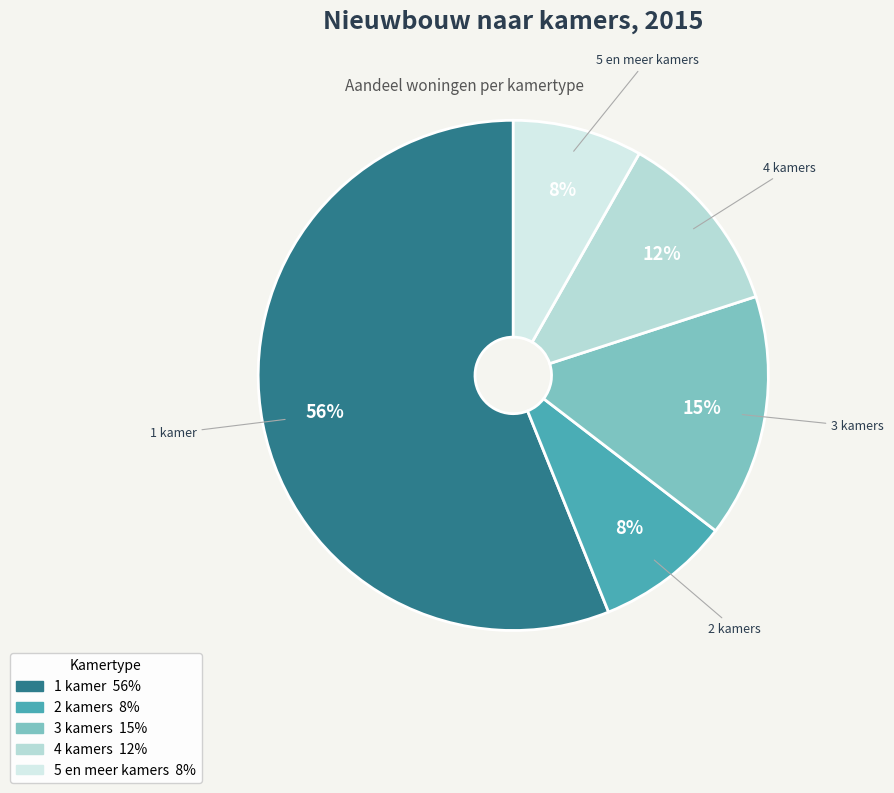

How many slices are in this pie chart?

5